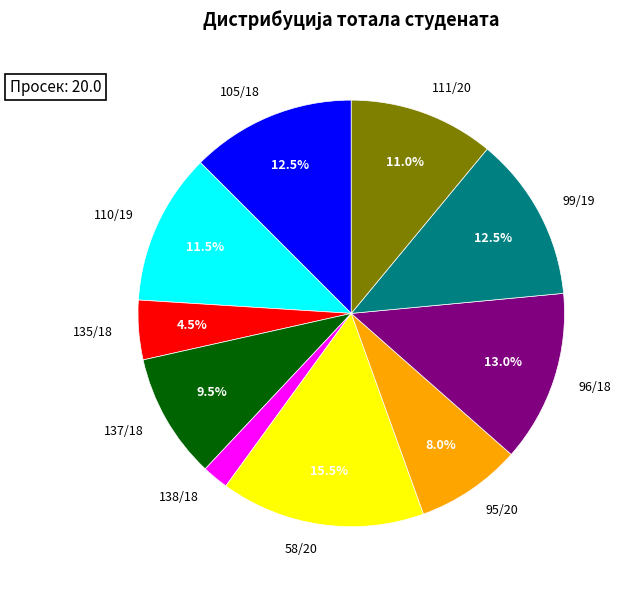

Is there a majority slice in this chart?

No